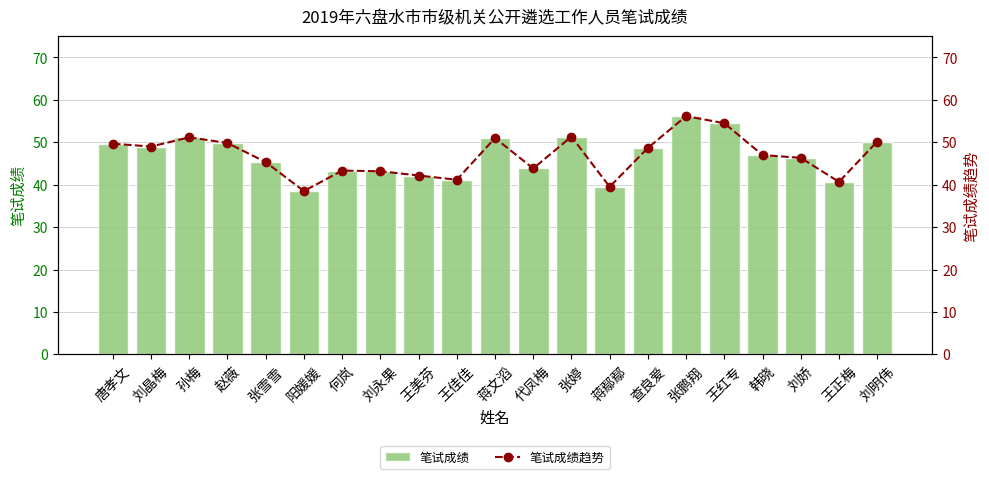

Which series has the widest spread of values?

笔试成绩